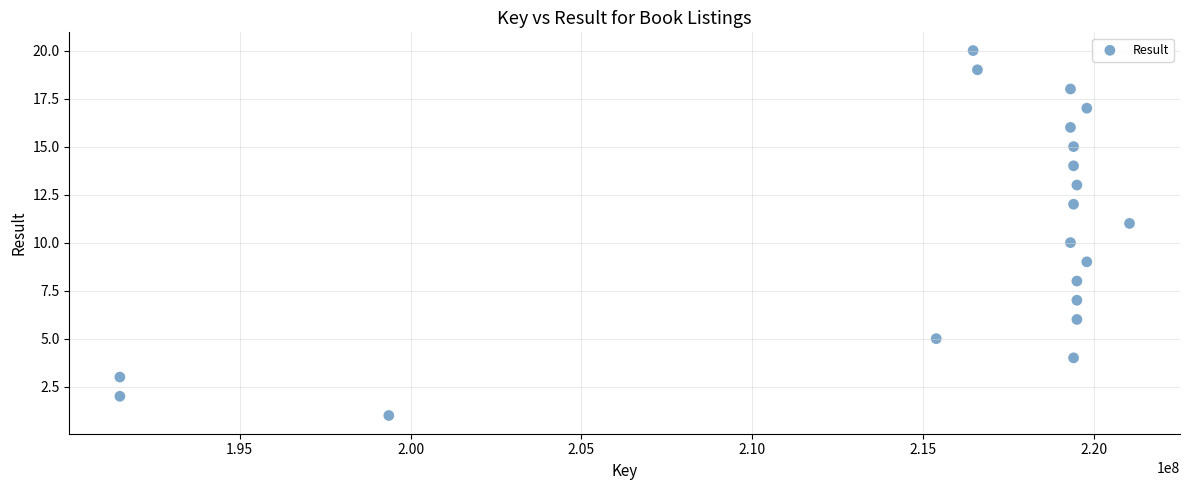

What is the range of Y values (max minus min)?

19